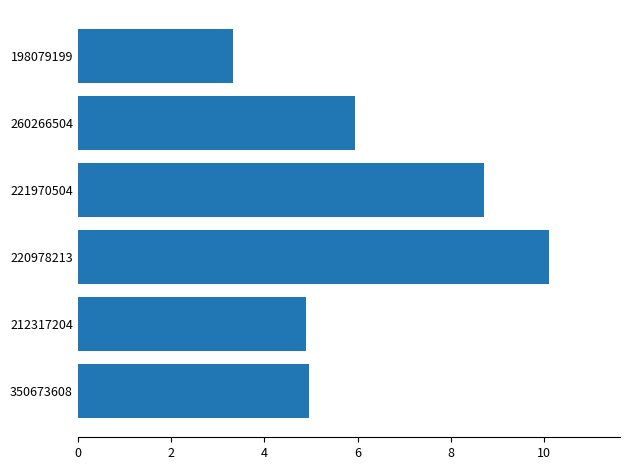

What is the change in value from 220978213 to 198079199?

-6.8